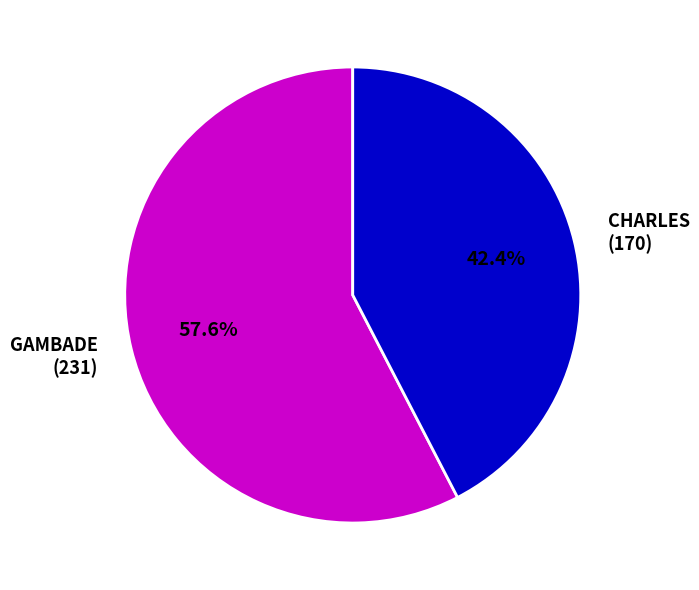

Is it true that GAMBADE is 58% of the pie?

True